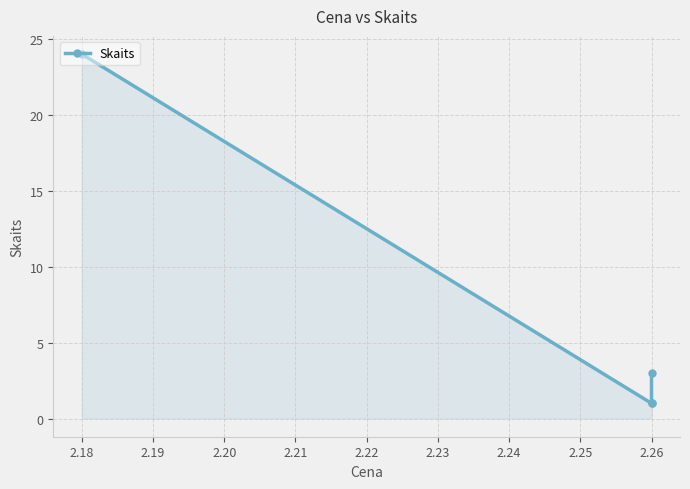

What is the smallest value displayed?

1